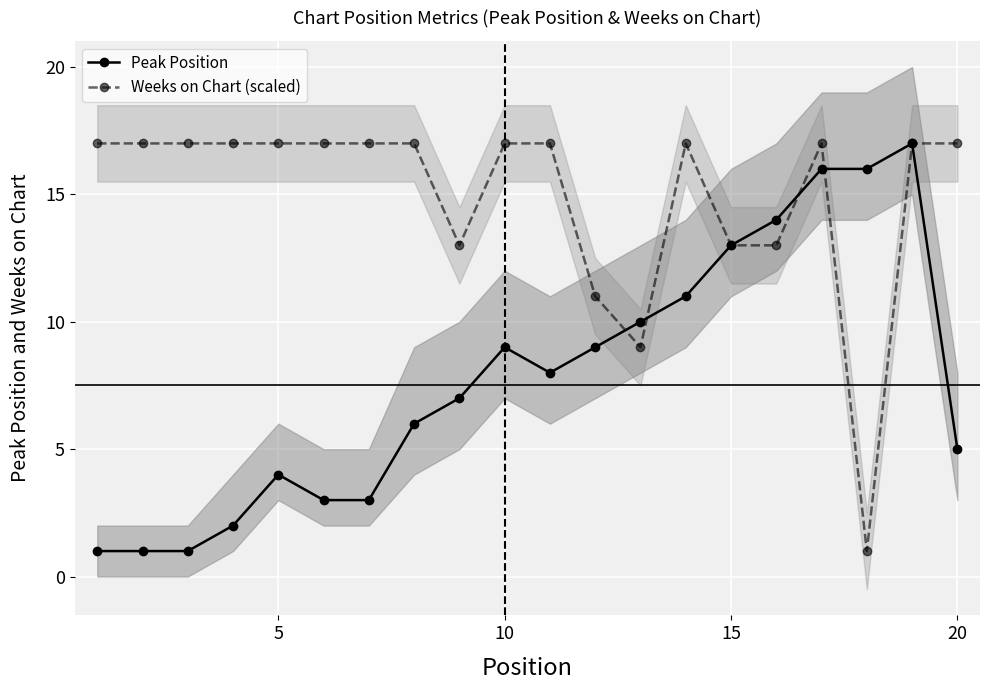

List the series in order of their peak value, highest first.

Peak Position, Weeks on Chart (scaled)